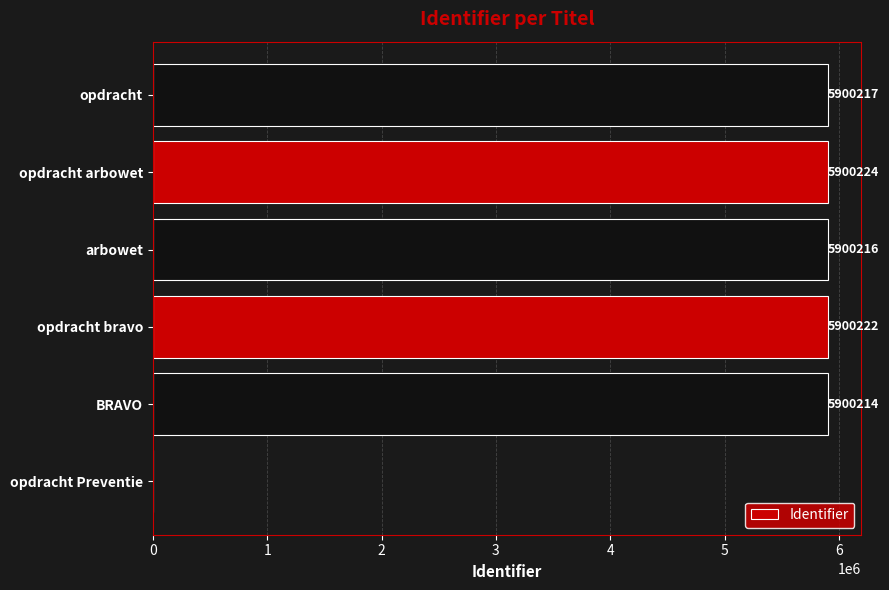

Reading bottom to top, transcribe all the data shown in this chart.

opdracht Preventie=0	BRAVO=5900214	opdracht bravo=5900222	arbowet=5900216	opdracht arbowet=5900224	opdracht=5900217